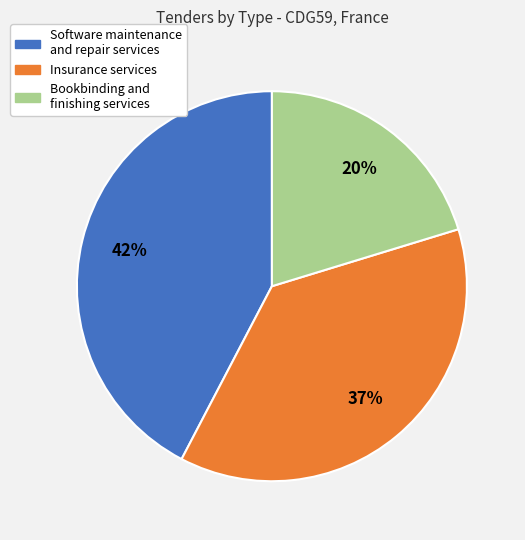

Rank the categories by value from lowest to highest.

Bookbinding and finishing services, Insurance services, Software maintenance and repair services